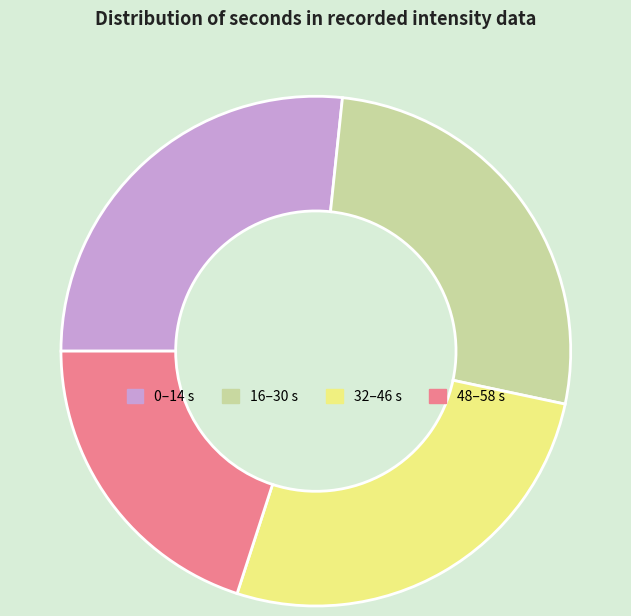

Which has a higher value, 48–58 s or 16–30 s?

16–30 s